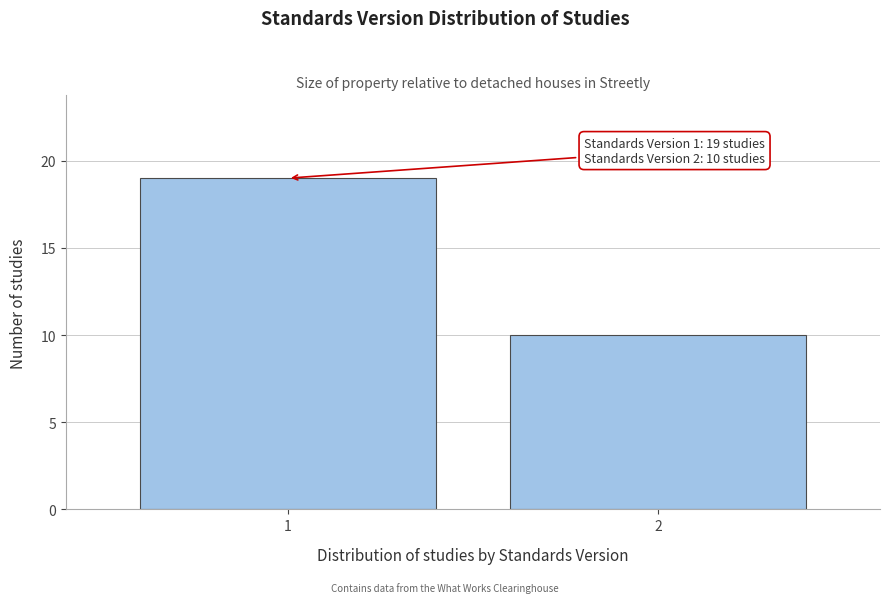

Reading left to right, what are all the values shown in this chart?

19	10